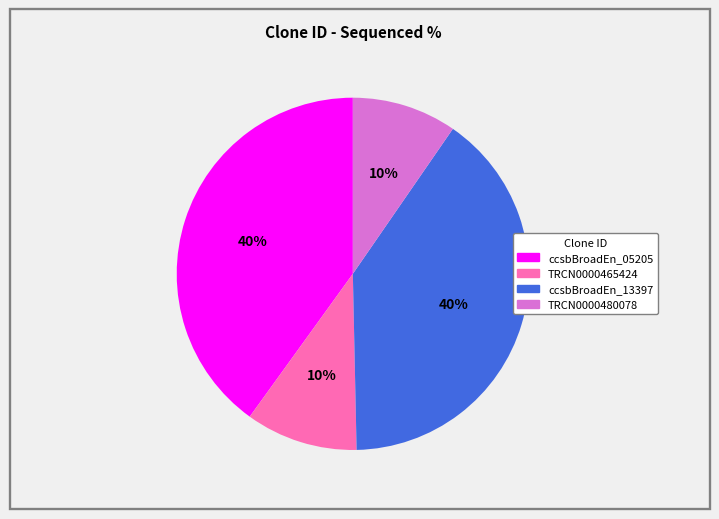

How many segments does this pie chart have?

4